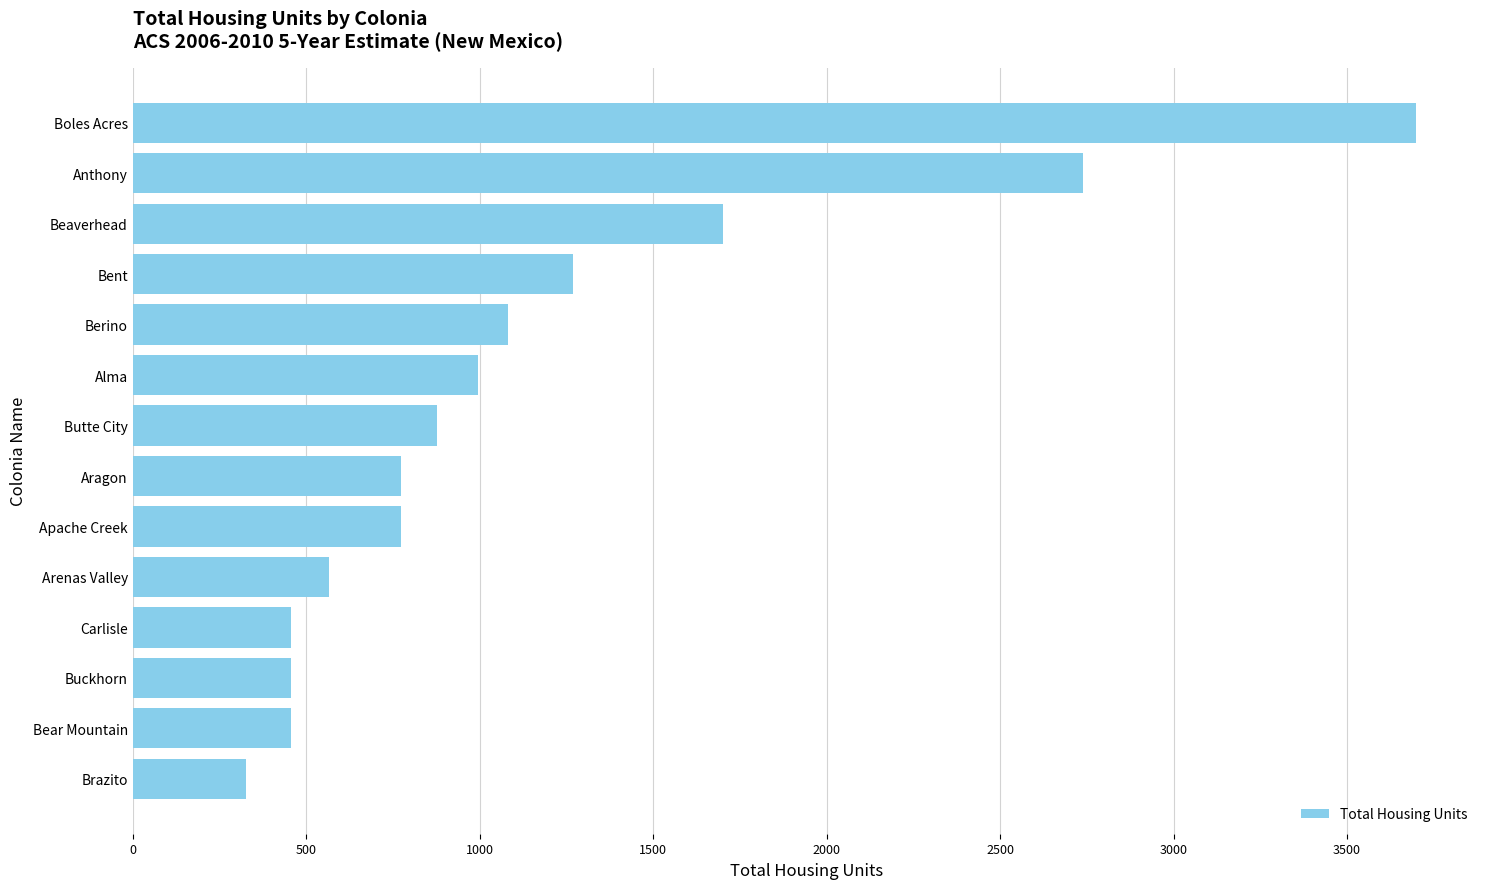

What is the sum of all values?

16160